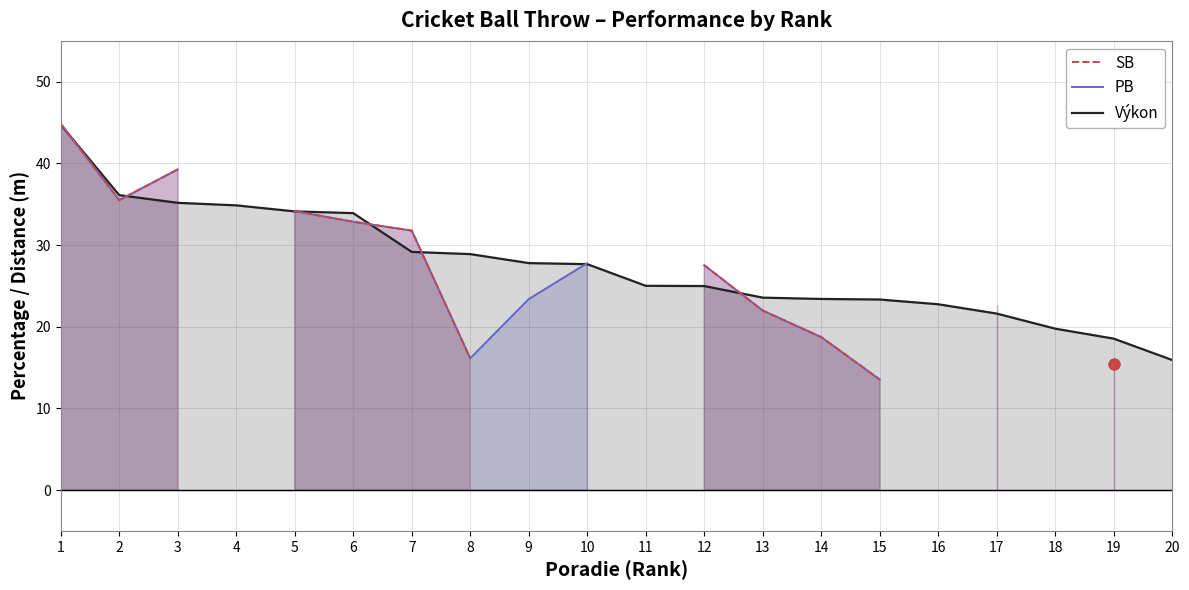

Which series has the largest total across all categories?

Výkon